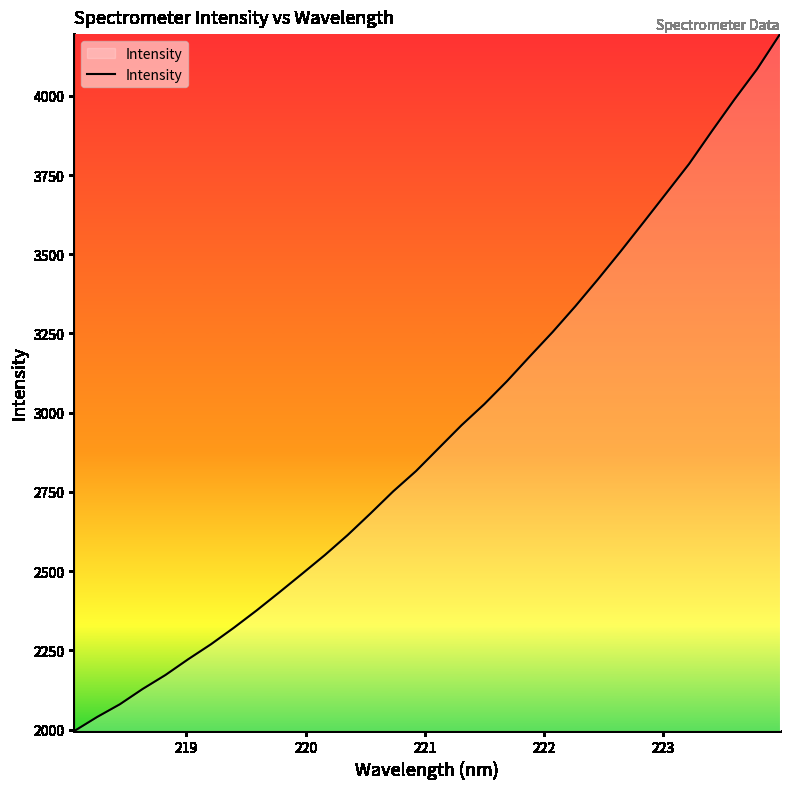

What is the difference between the maximum and minimum values?

2198.7